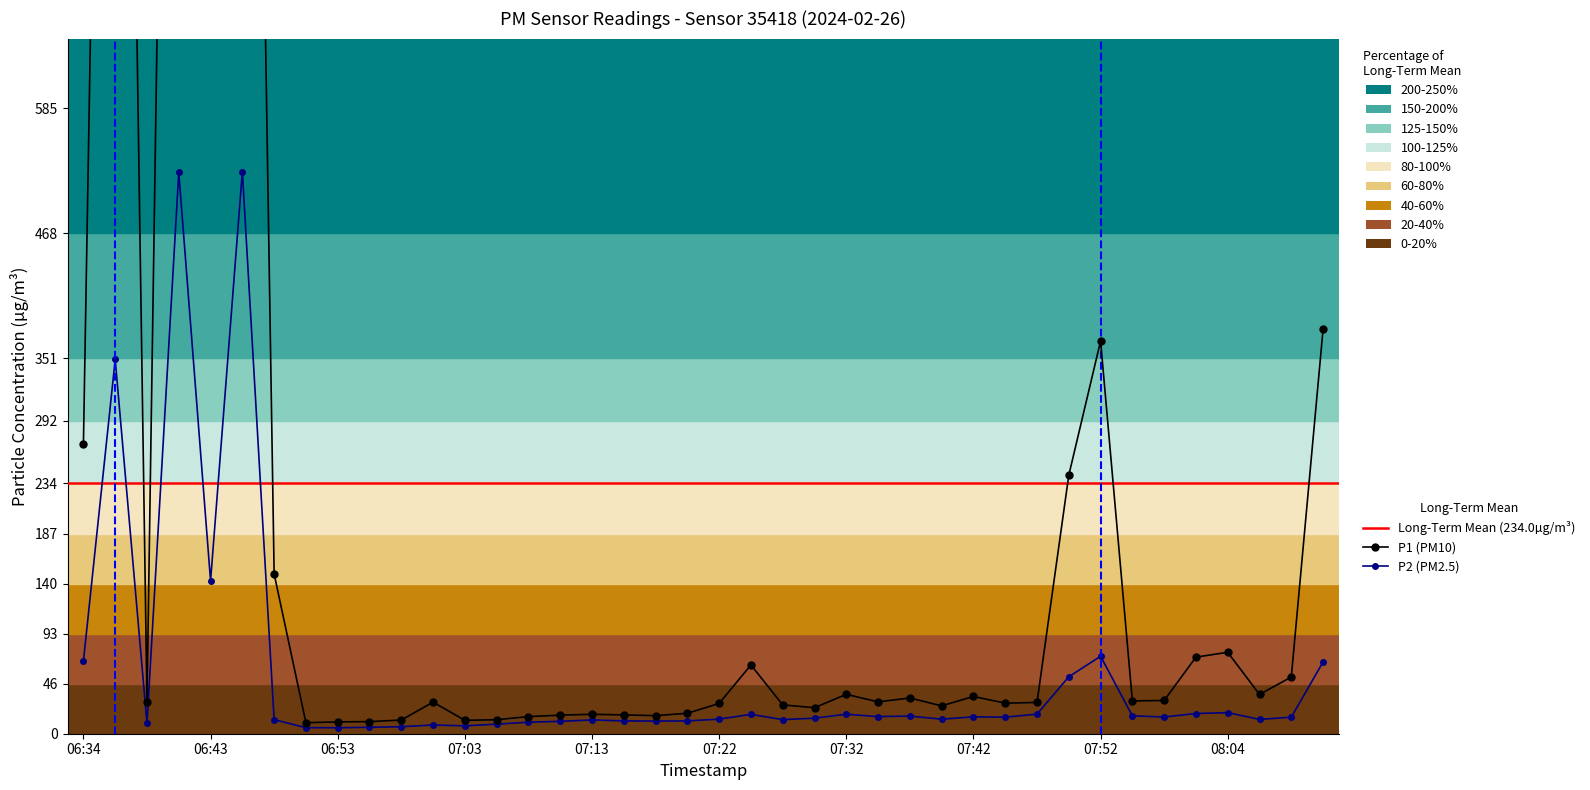

At which category is the sum across all series the highest?

06:46